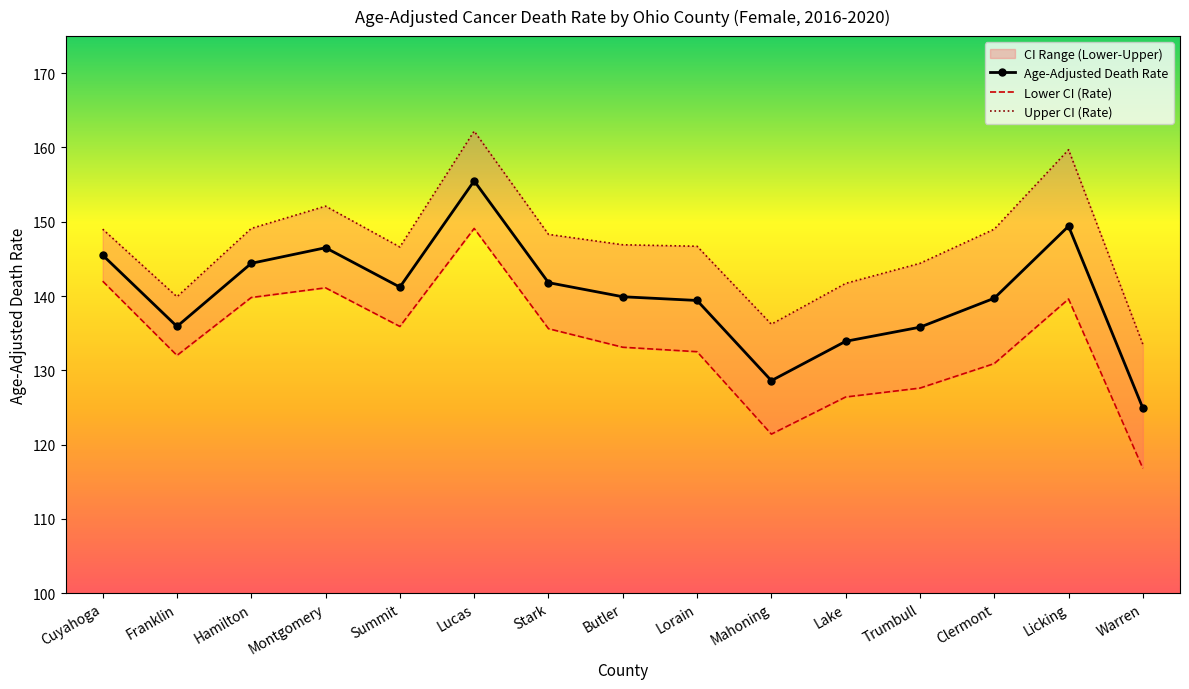

True or false: Age-Adjusted Death Rate and Upper CI (Rate) cross at least once.

False